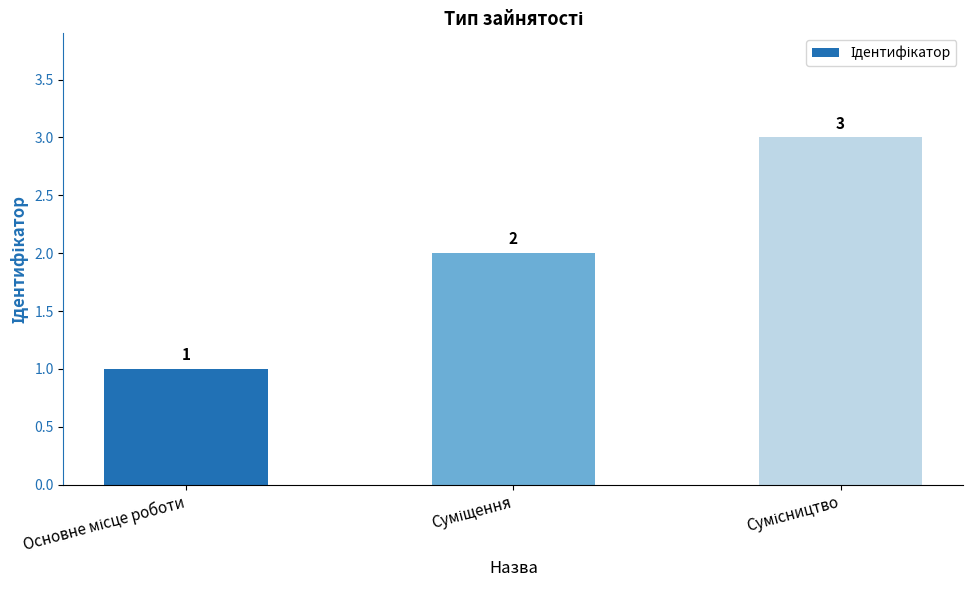

What is the greatest value displayed?

3